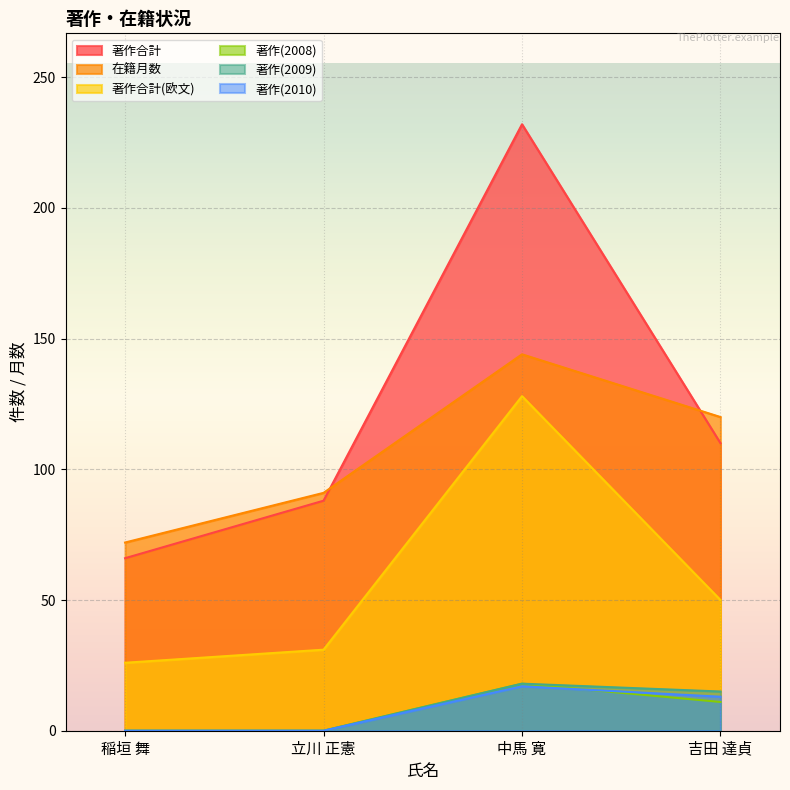

What is the difference between the 著作(2008) values at 吉田 達貞 and 稲垣 舞?

11